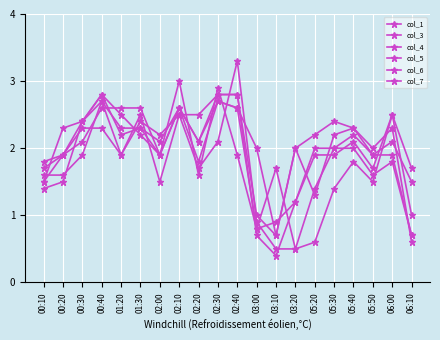

How many lines are shown in the chart?

6